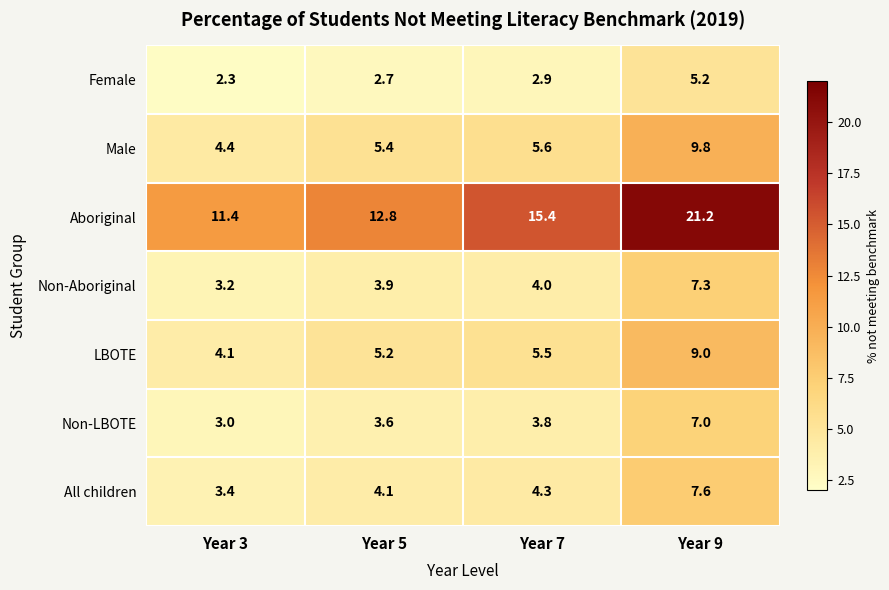

Which series has the widest spread of values?

Aboriginal